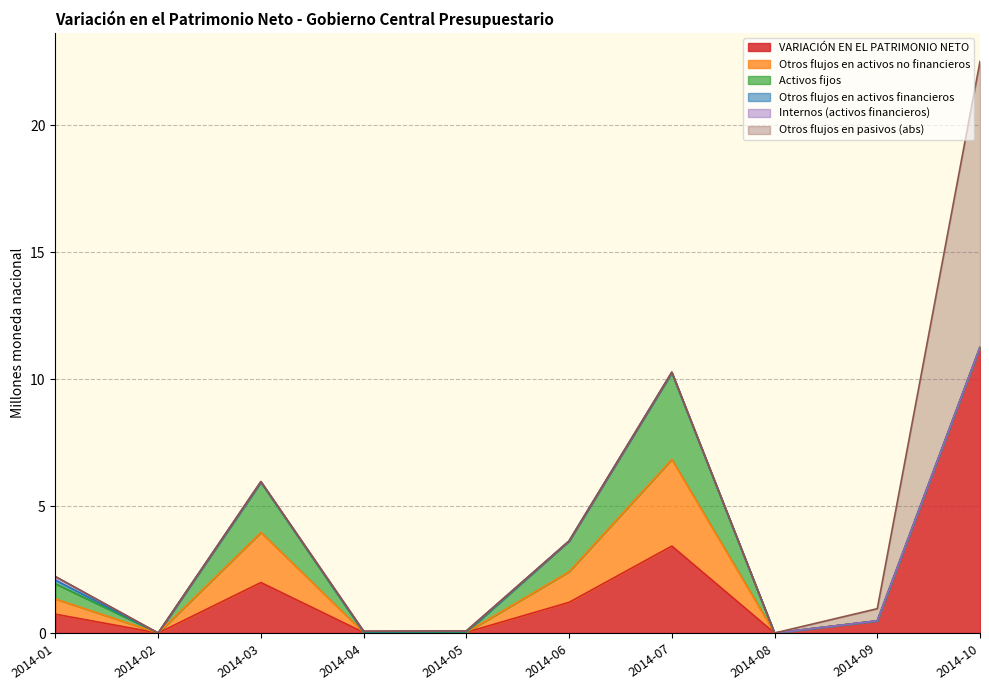

At 2014-01, list the series in order from smallest to largest.

Otros flujos en pasivos (abs), Otros flujos en activos financieros, Internos (activos financieros), Otros flujos en activos no financieros, Activos fijos, VARIACIÓN EN EL PATRIMONIO NETO